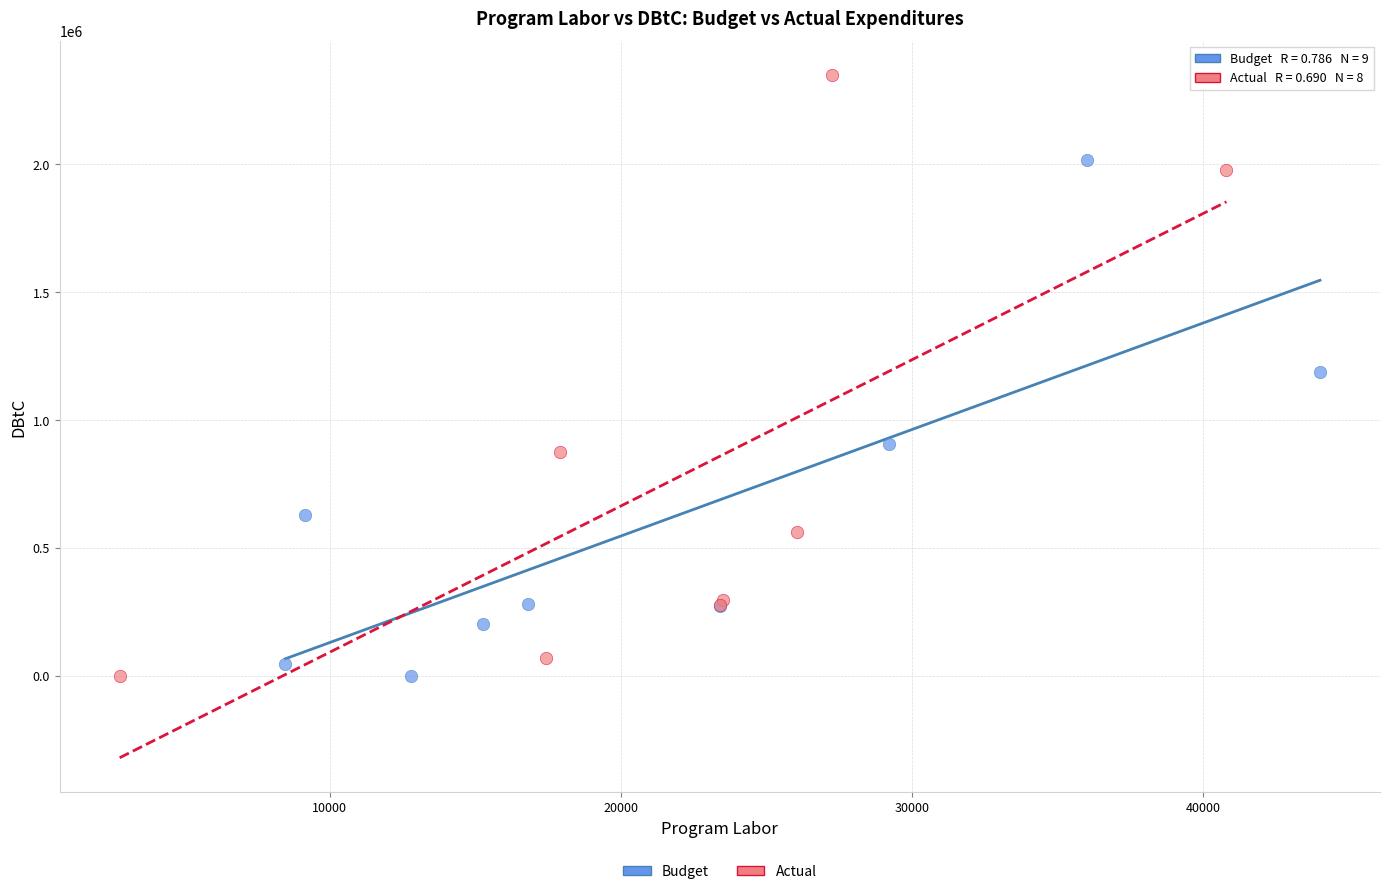

Which series has the widest spread of Y values?

Actual